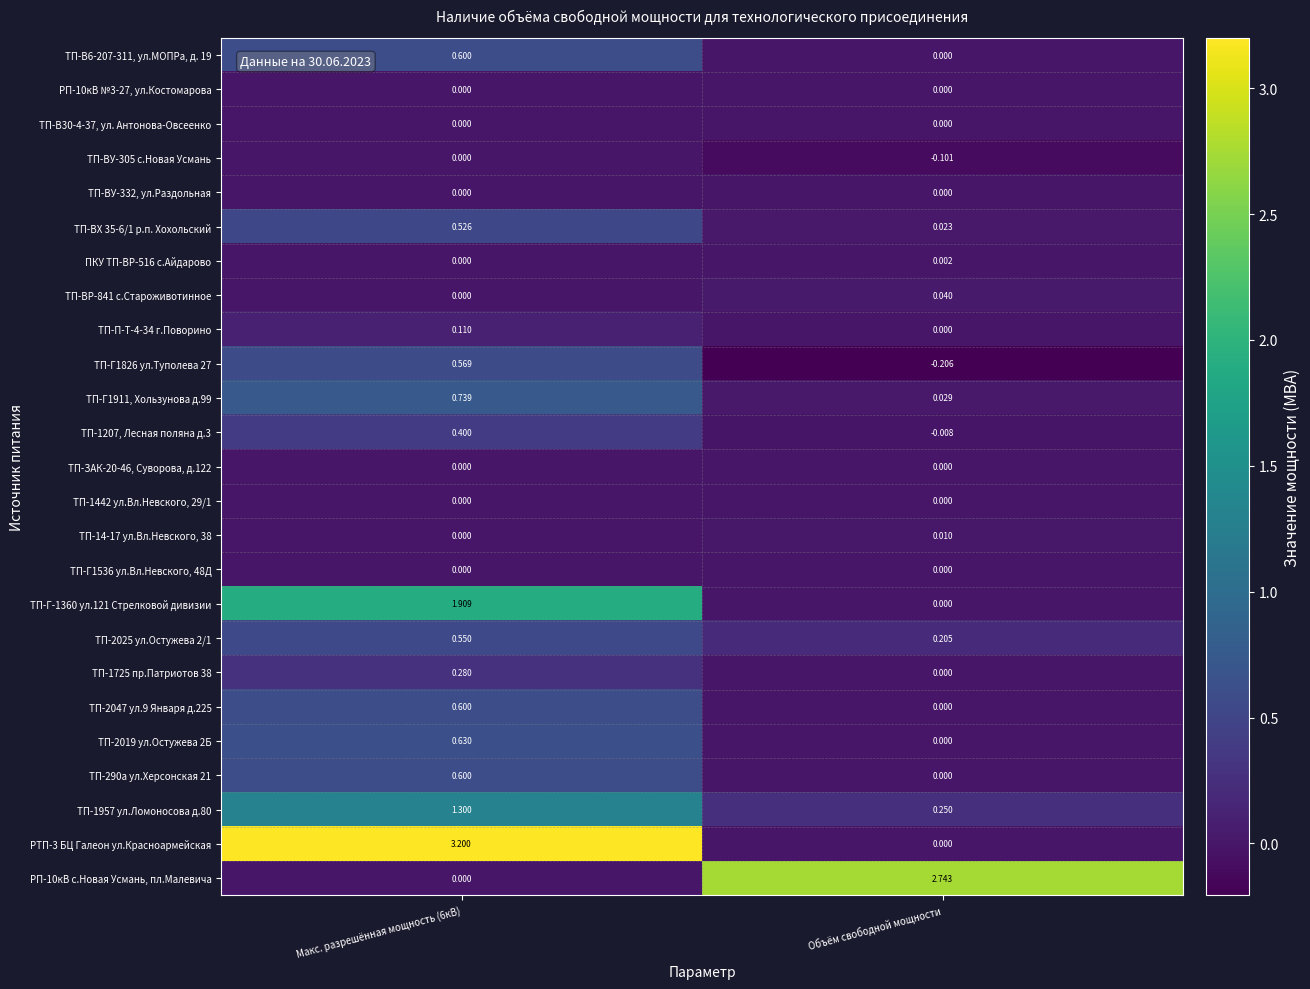

Which series has the widest spread of values?

РТП-3 БЦ Галеон ул.Красноармейская